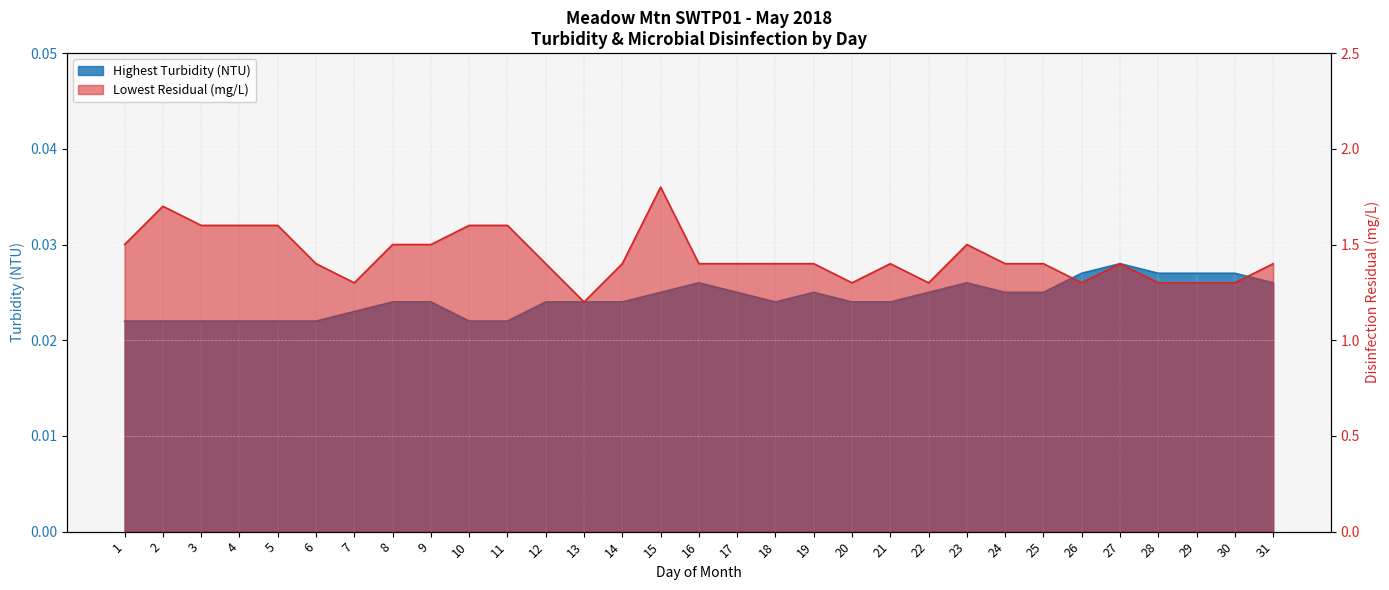

Is it true that Highest Turbidity (NTU) equals 0.0 at 31?

False